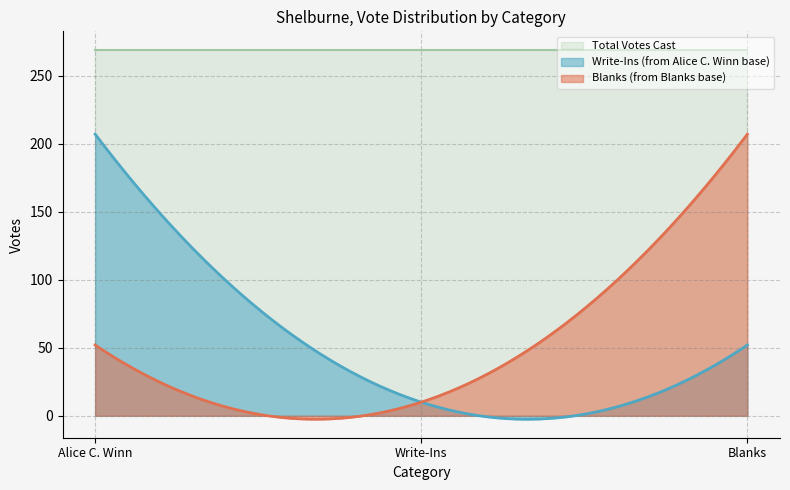

Does the chart display data point markers on the line(s)?

No